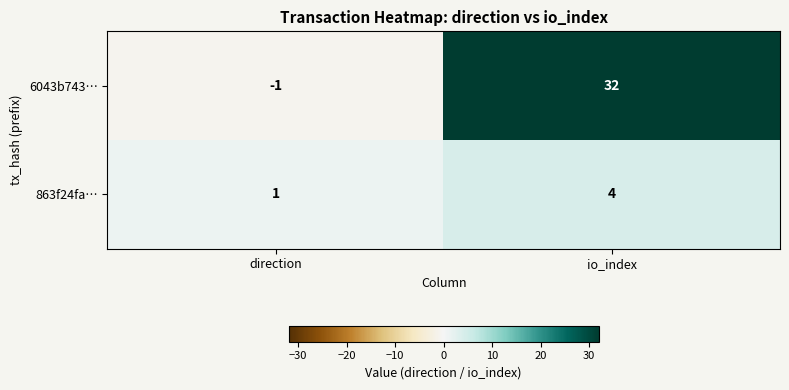

The 6043b743… series shows 19 at io_index. True or false?

False